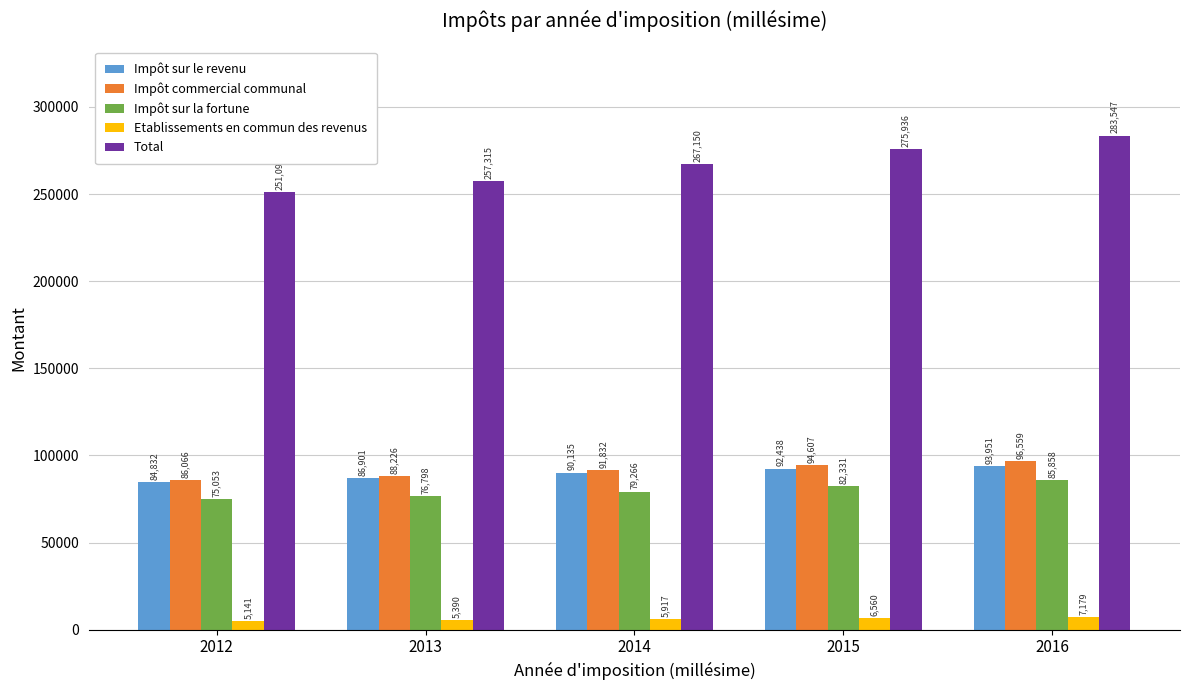

Rank the series by their maximum value, from highest to lowest.

Total, Impôt commercial communal, Impôt sur le revenu, Impôt sur la fortune, Etablissements en commun des revenus